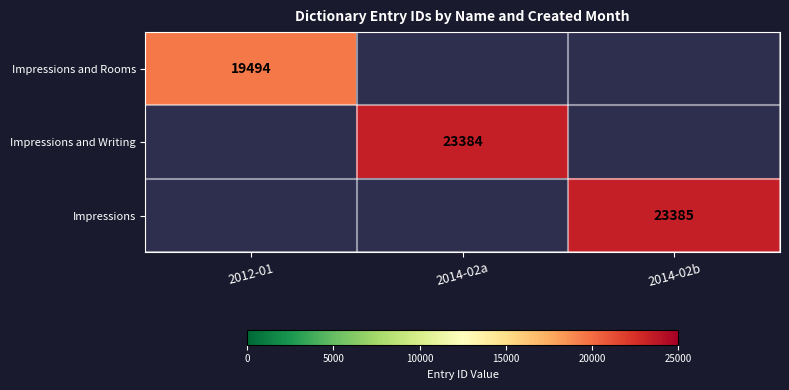

True or false: Impressions and Writing has a value of 23384 at 2014-02a.

True